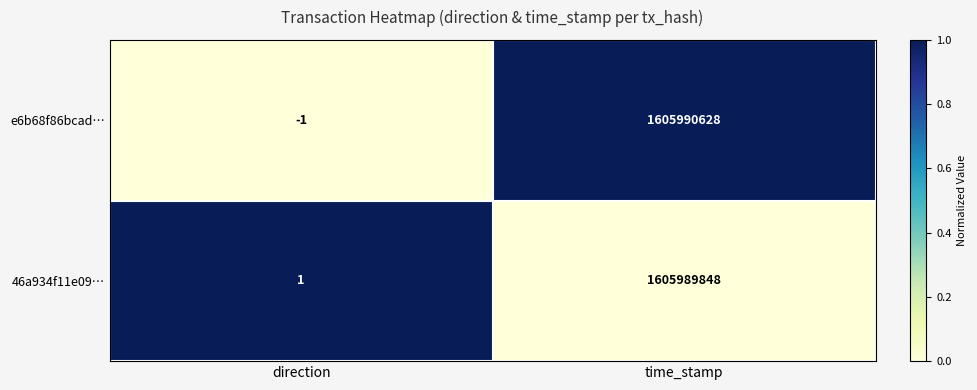

Is it true that e6b68f86bcad… equals 1605990628 at time_stamp?

True